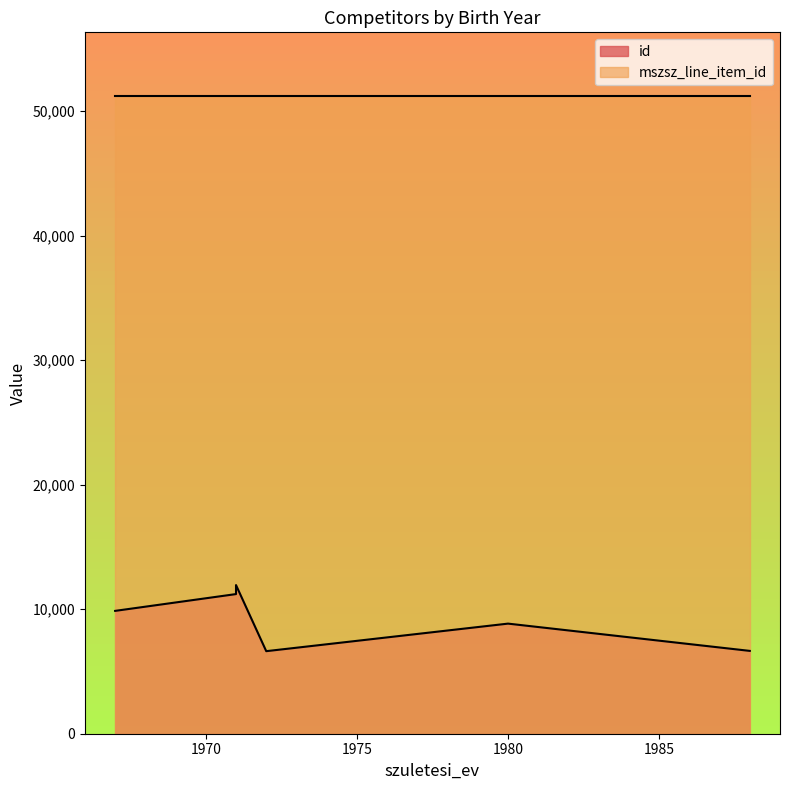

How many interior local valleys (lower than both neighbors) does the data have?

1